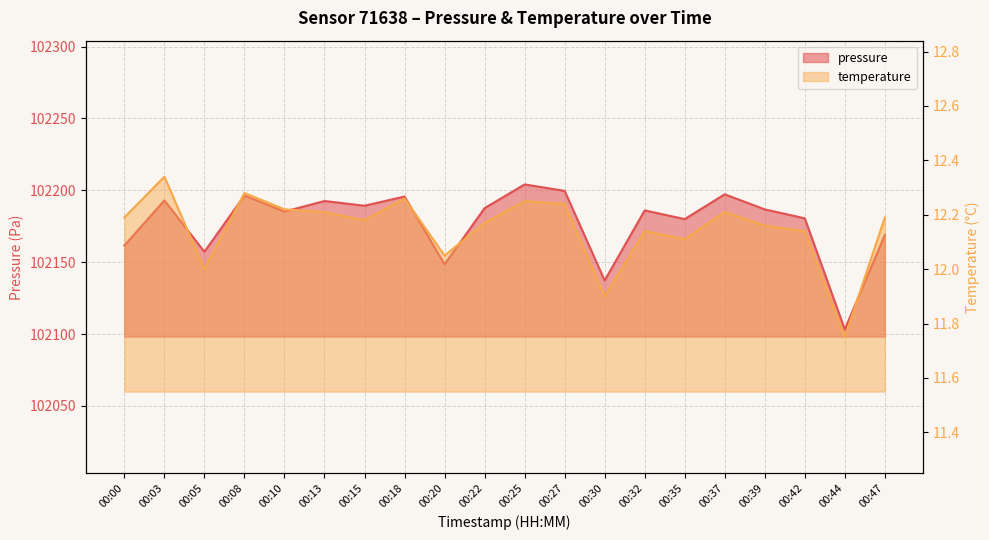

What is the sum of all pressure values?

2043550.1